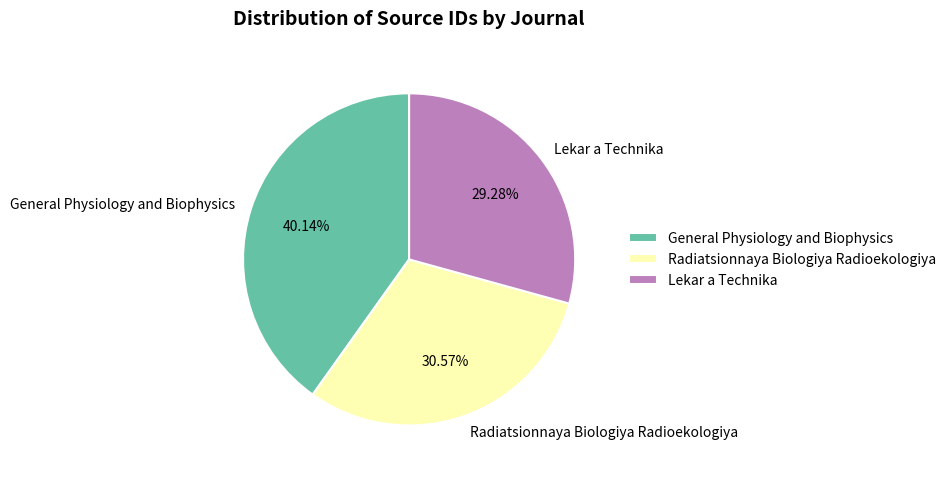

Does any single category account for the majority?

No